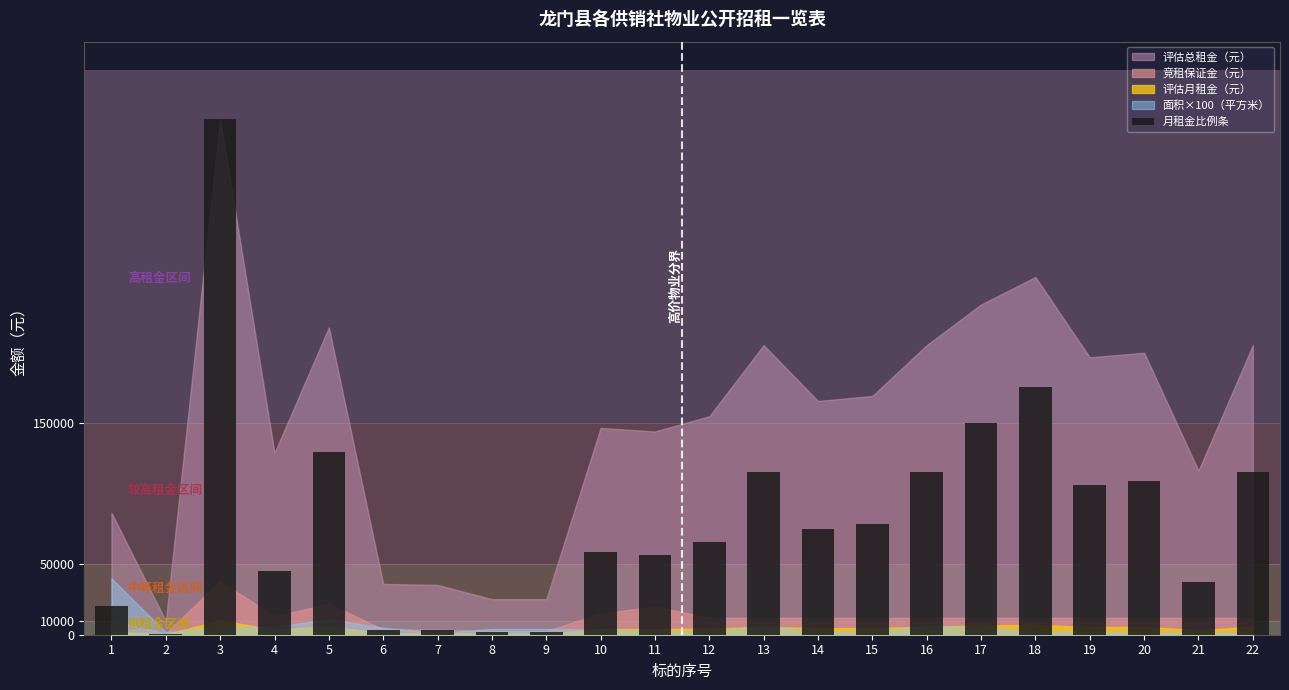

The value at 16 is 115235.5. True or false?

True